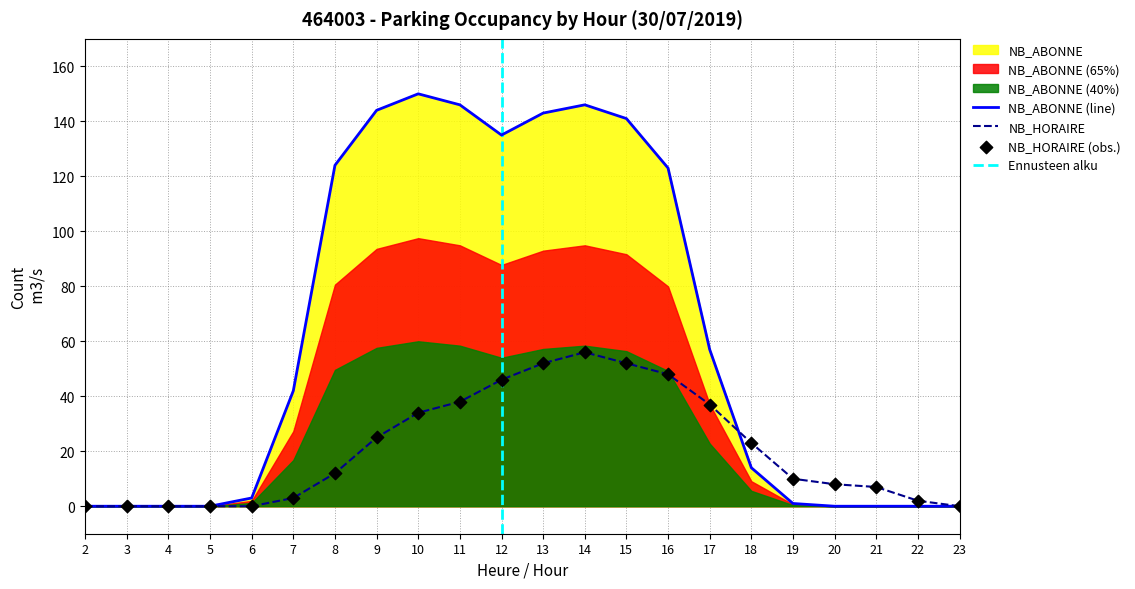

Which series contains the highest Y value?

NB_ABONNE